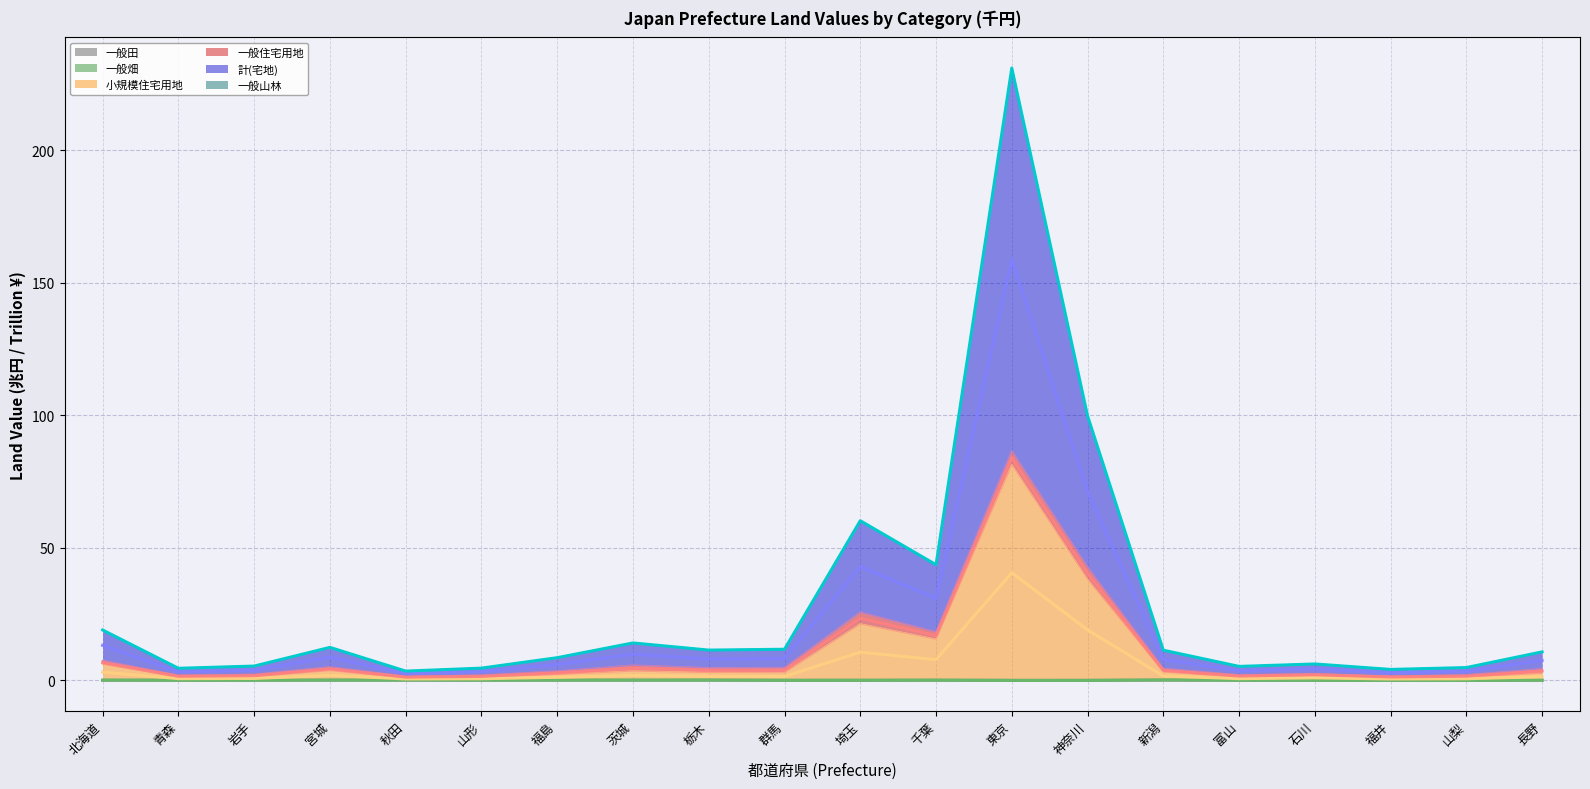

What is the highest value of the 一般田 series?

0.2